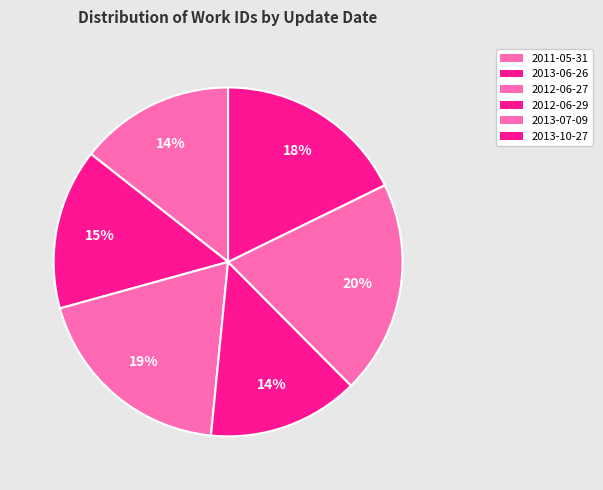

Count the number of slices in the pie.

6